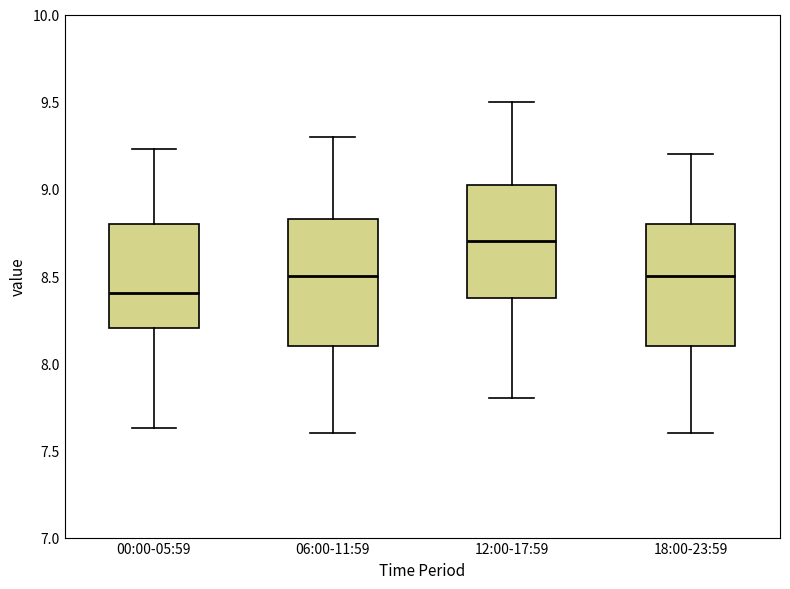

Reading left to right, transcribe this box plot: for each box, give where its median line is, the range the box spans, and where its two whiskers end, as read against the y-axis. The values are not printed on the chart, so give them approximately, as read against the axis.

00:00-05:59: median 8.40, box 8.20 to 8.80, whiskers 7.65 to 9.25
06:00-11:59: median 8.50, box 8.10 to 8.85, whiskers 7.60 to 9.30
12:00-17:59: median 8.70, box 8.40 to 9.05, whiskers 7.80 to 9.50
18:00-23:59: median 8.50, box 8.10 to 8.80, whiskers 7.60 to 9.20